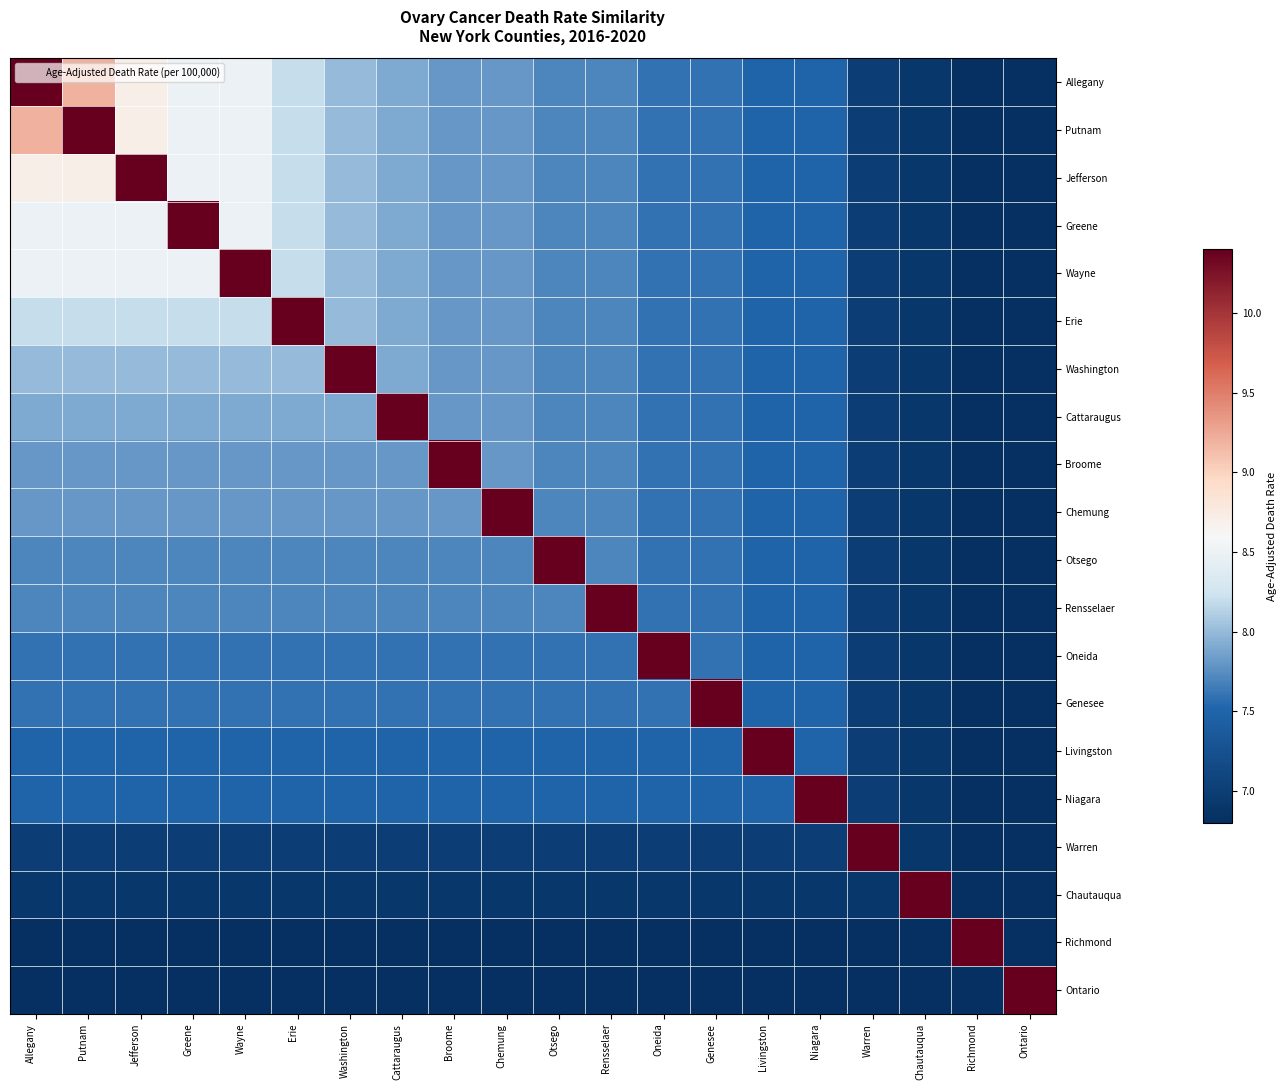

Which category has the lowest value across all series?

Richmond